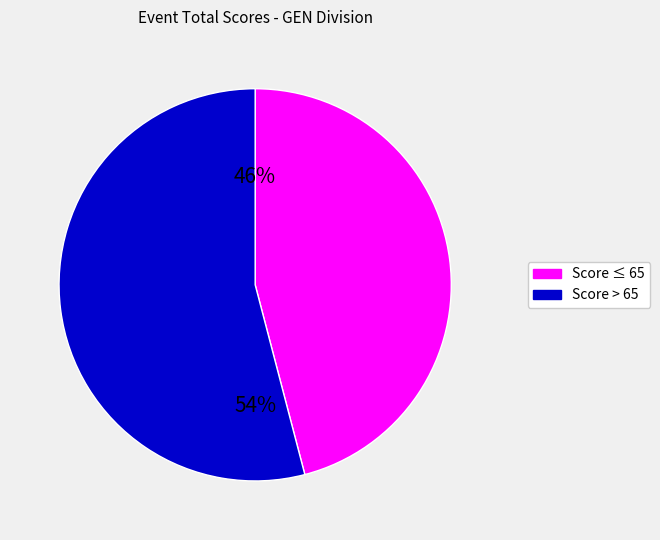

Is there any slice that represents more than half of the pie?

Yes